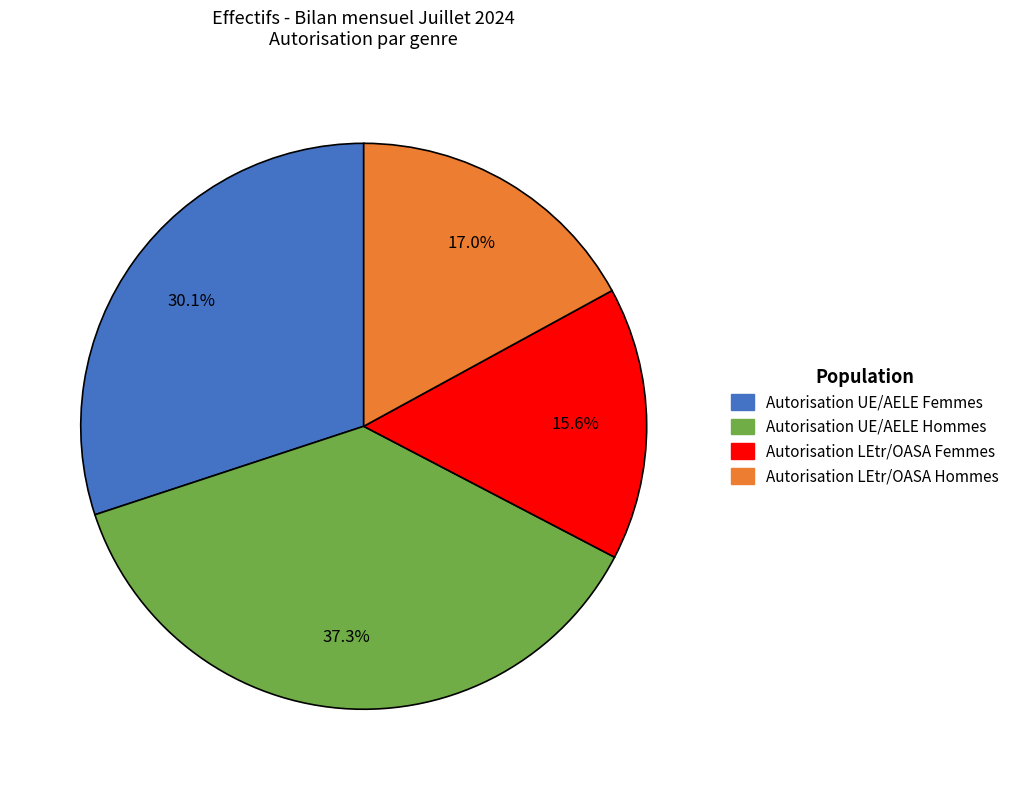

What is the ratio of the value at Autorisation UE/AELE Femmes to the value at Autorisation UE/AELE Hommes?

0.8